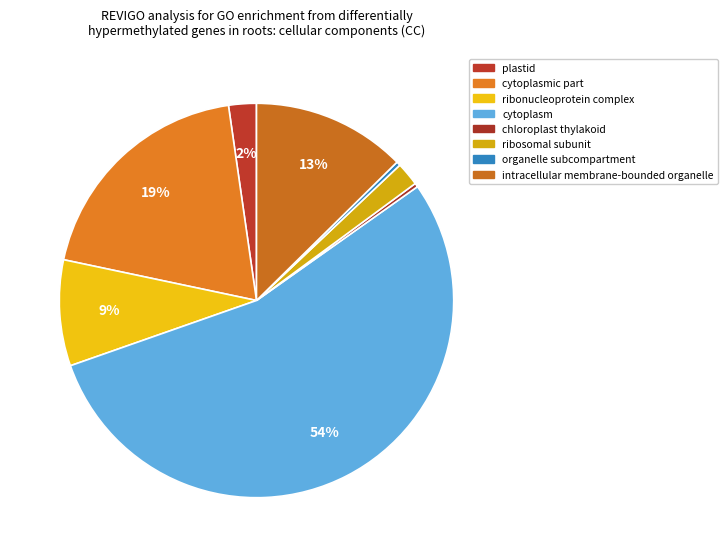

What percentage do intracellular membrane-bounded organelle and organelle subcompartment together represent?

13.0%